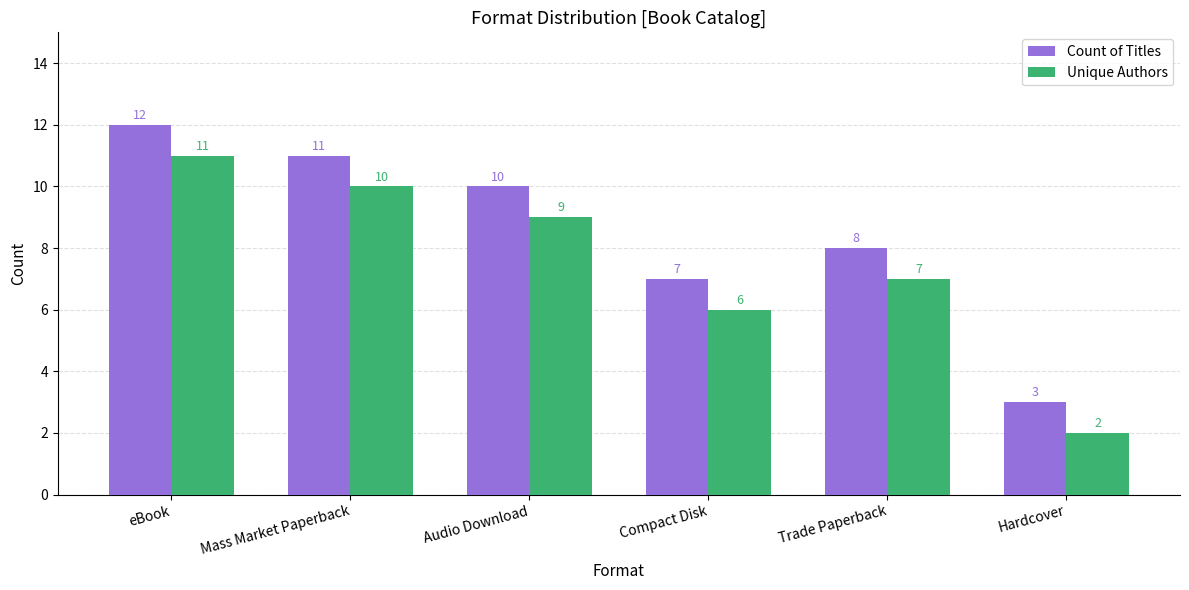

Where is Unique Authors nearest to the value 6?

Compact Disk